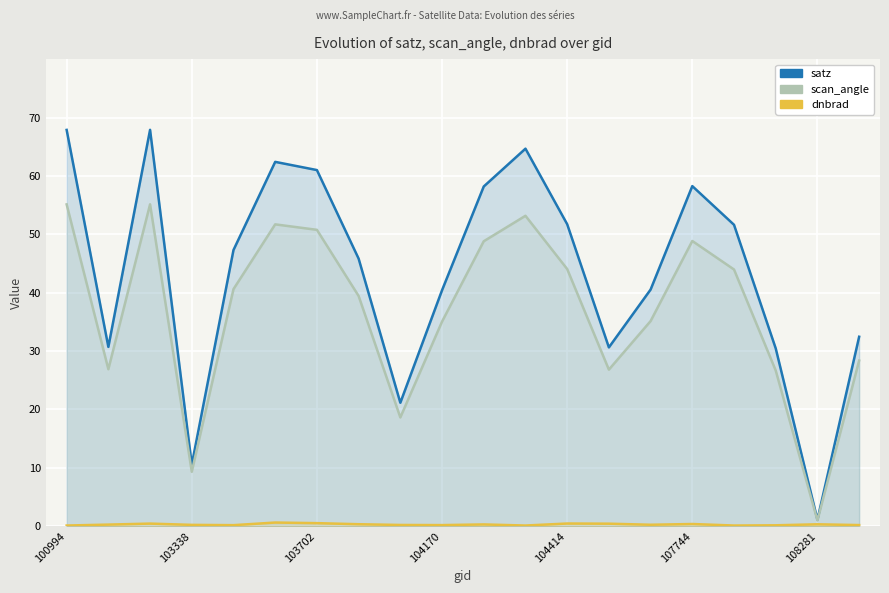

True or false: scan_angle and dnbrad intersect in this chart.

False